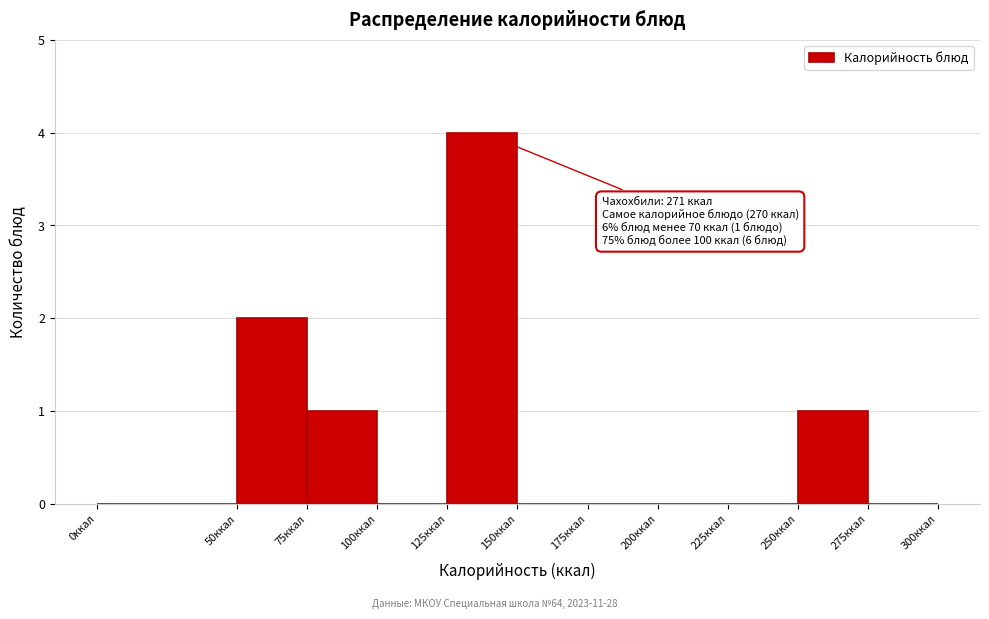

Over which range of the x-axis is the bar tallest?

125 to 150